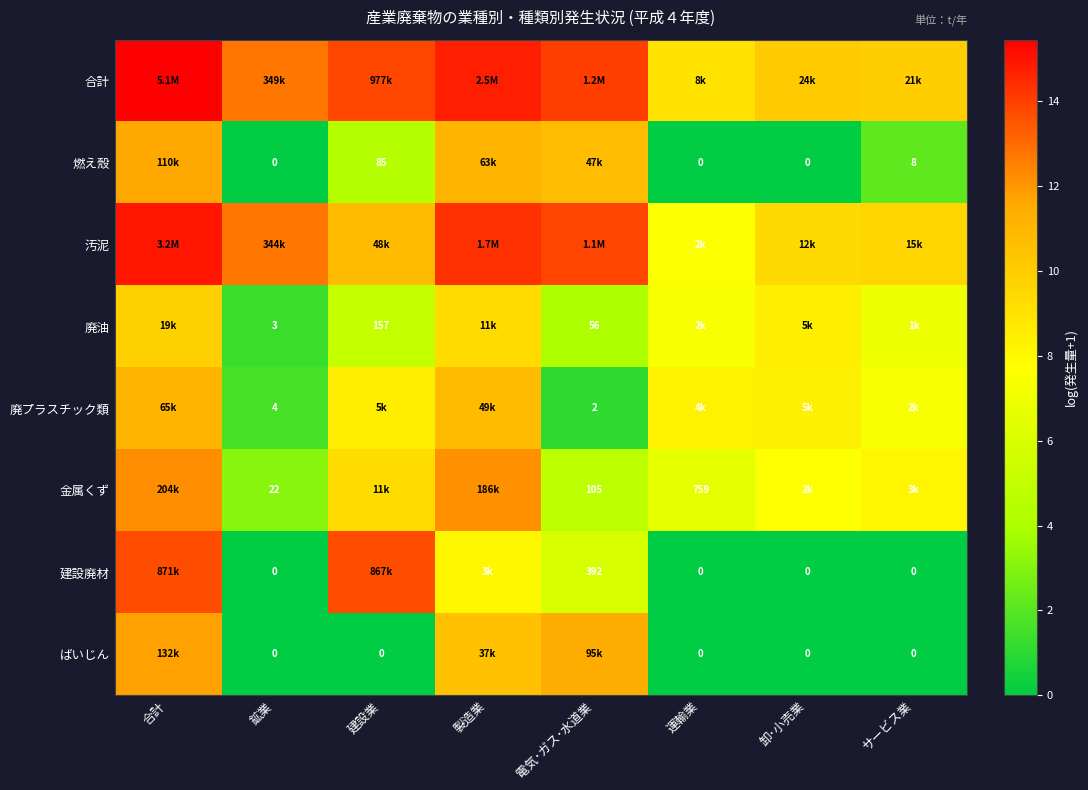

True or false: 廃プラスチック類 has a value of 7.4 at サービス業.

True